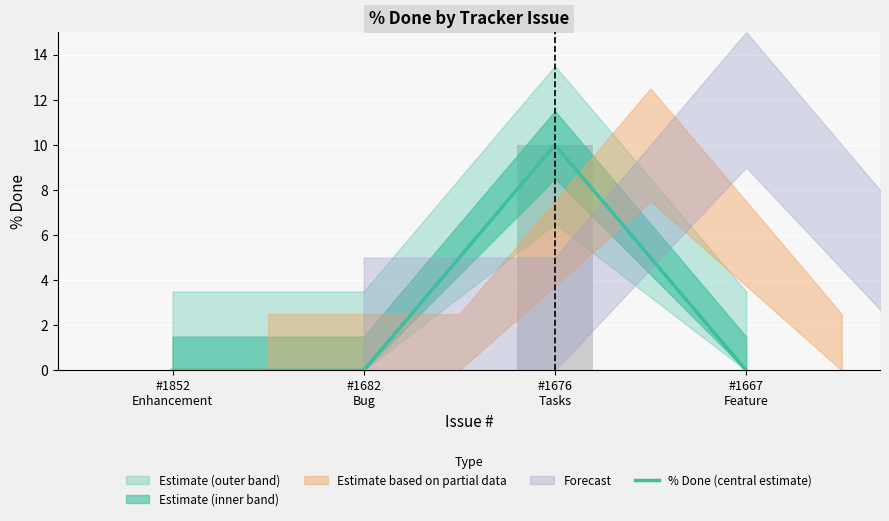

Read the value at #1676
Tasks.

10